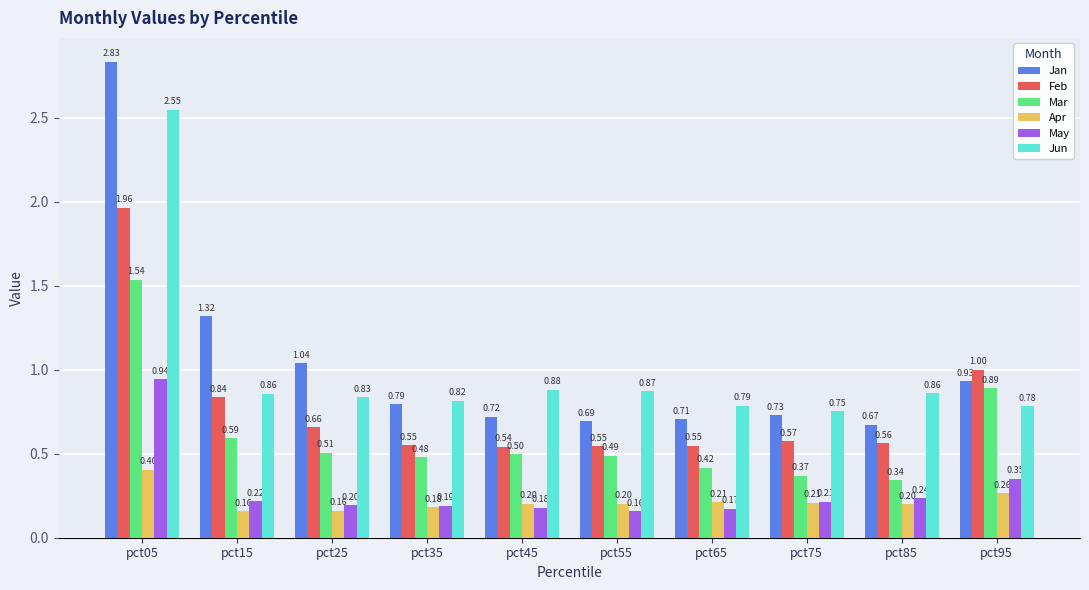

Count the number of categories in the chart.

10